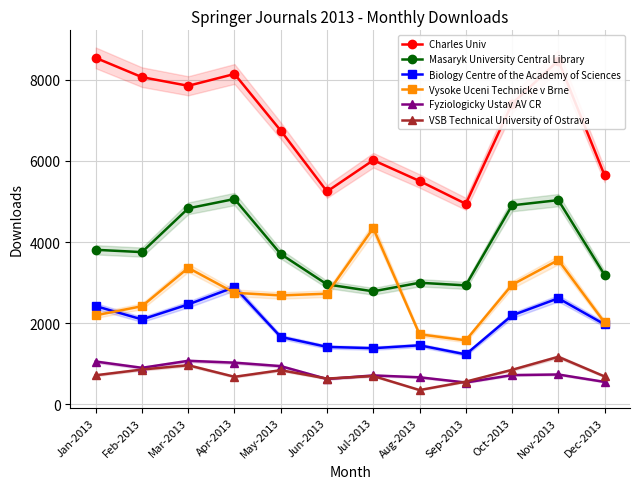

What is the sum of the Biology Centre of the Academy of Sciences values at Nov-2013 and Jul-2013?

3998